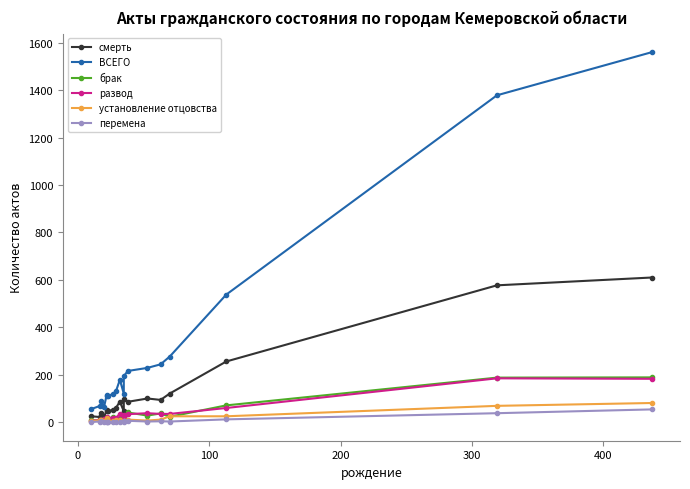

What are all the series names shown in the legend?

смерть, ВСЕГО, брак, развод, установление отцовства, перемена